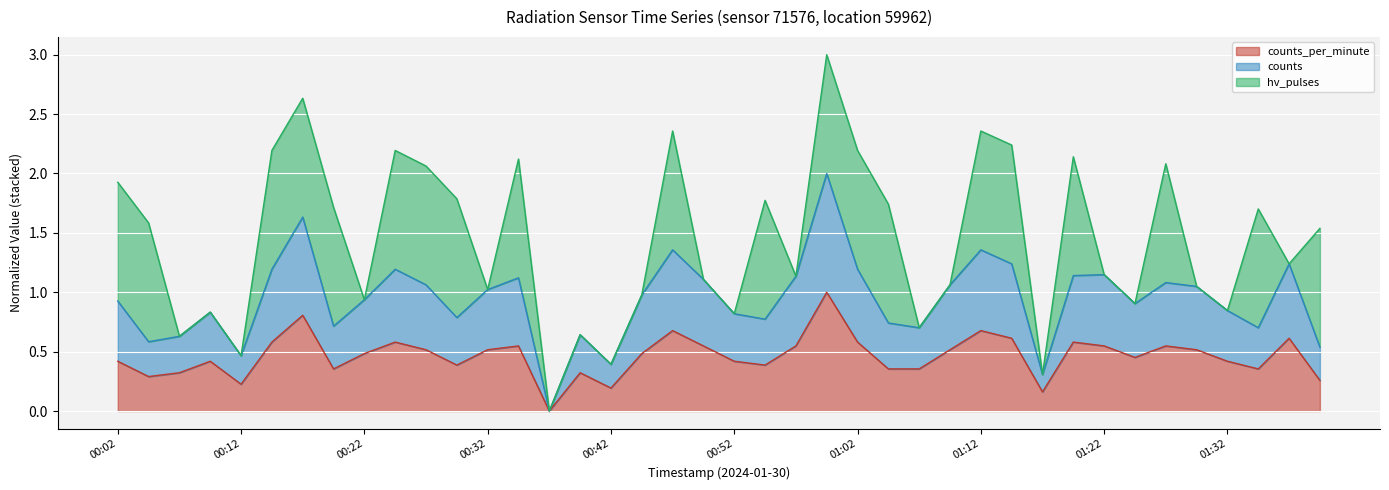

At which category is the sum across all series the highest?

00:59